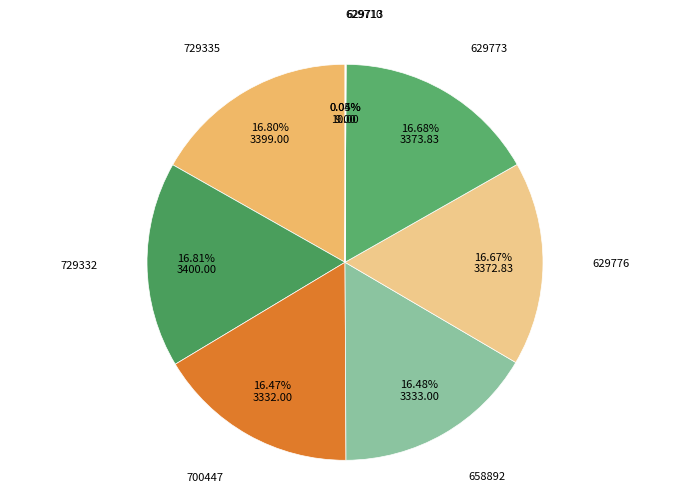

Is there a majority slice in this chart?

No